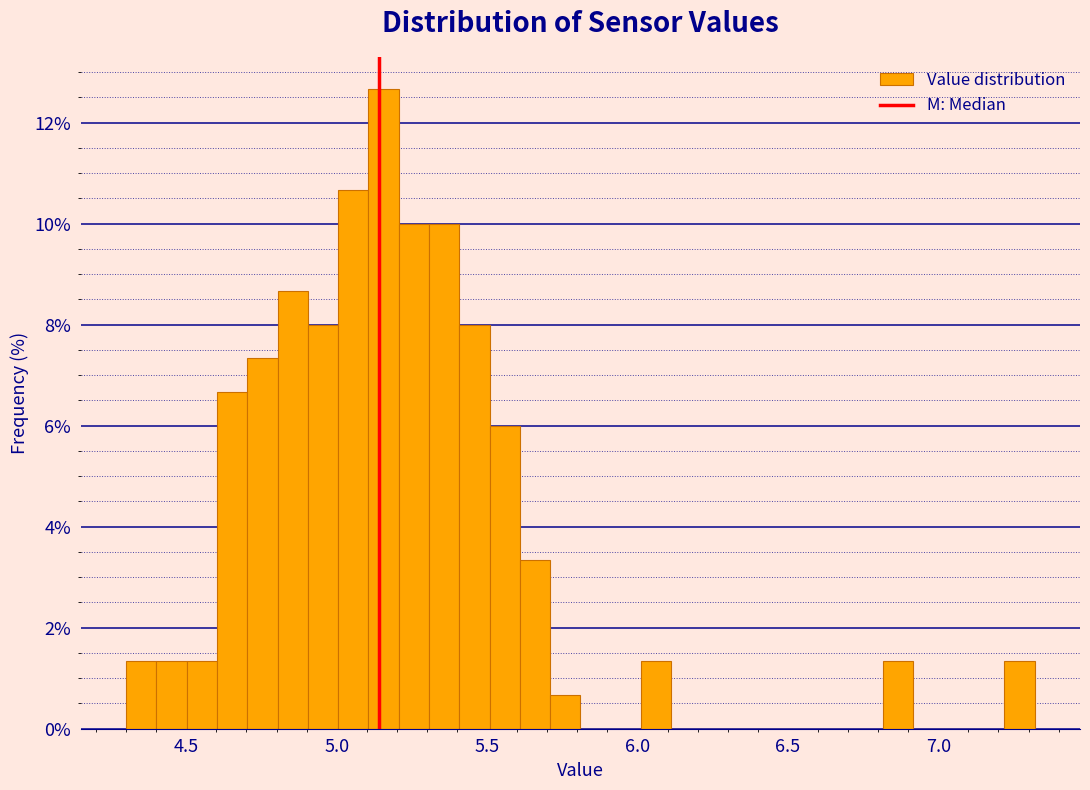

Read against the x-axis, roughly where is the centre of the tallest bar?

5.15